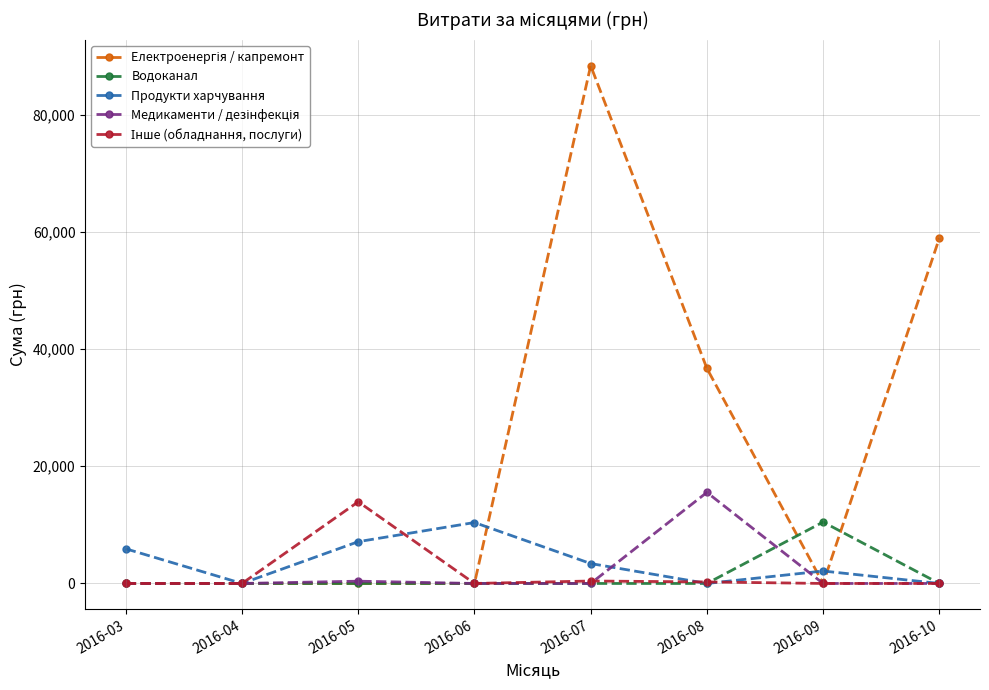

What is the spread (max minus min) of values at 2016-06?

10401.0